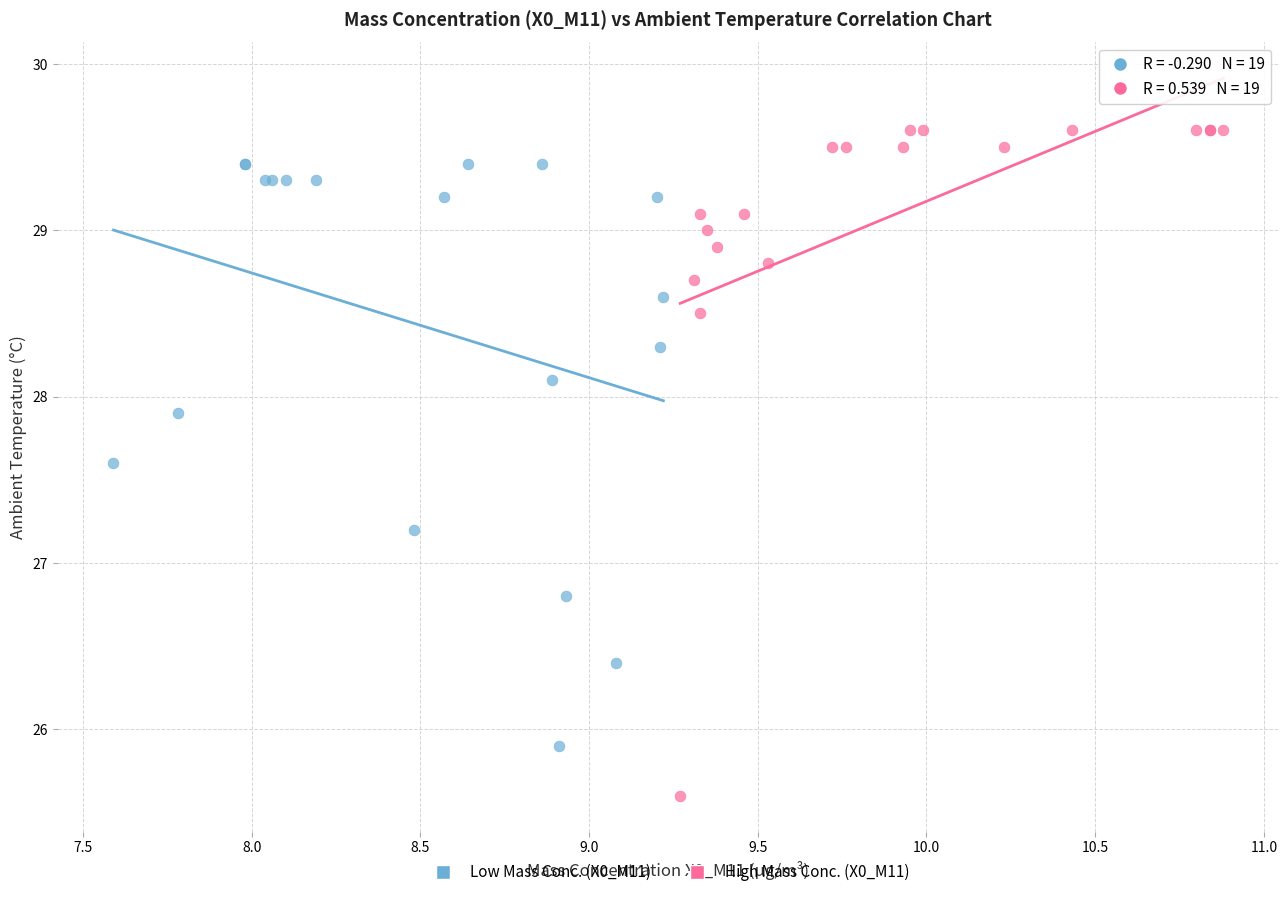

Which series has the largest Y range (max minus min)?

High Mass Conc. (X0_M11)